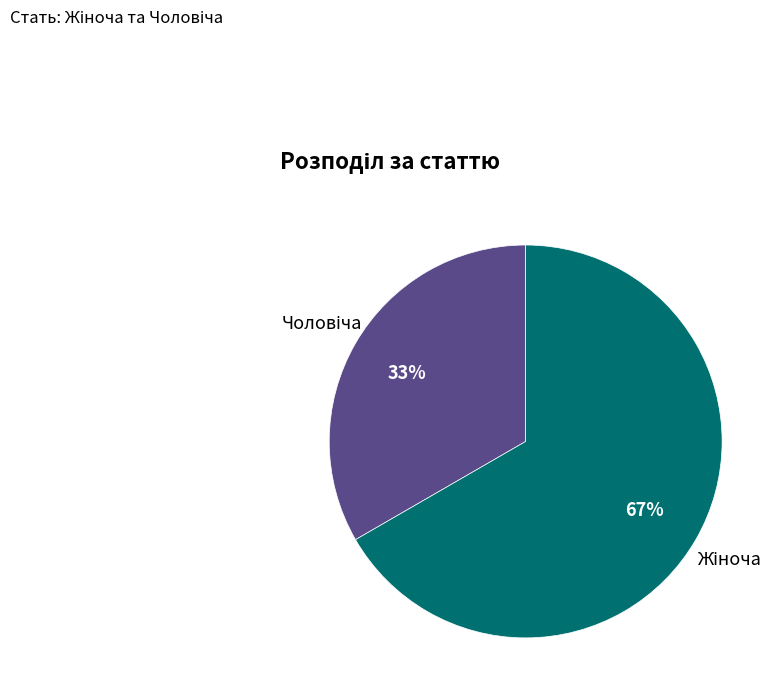

To the nearest percent, what is the average slice percentage?

50%